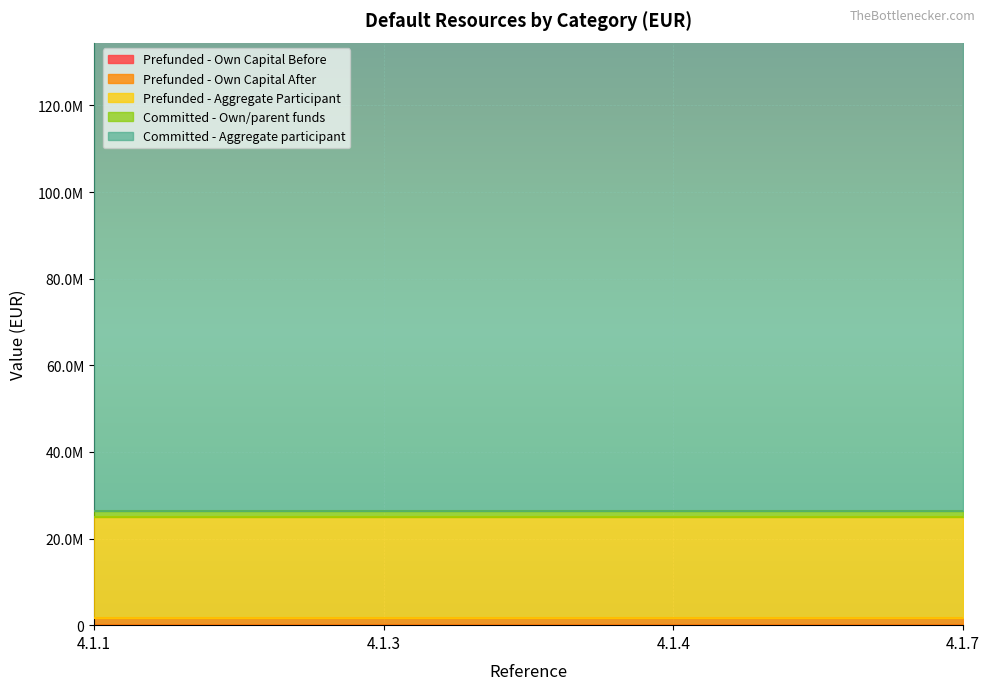

At how many categories does at least one series exceed 41461874?

4